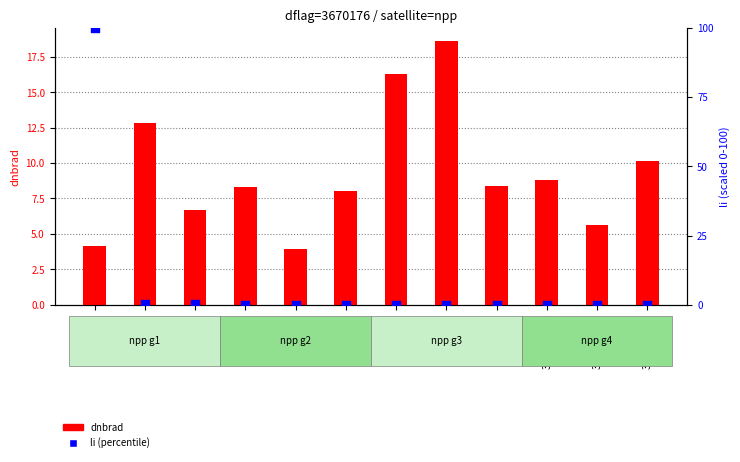

Which series has the largest Y range (max minus min)?

li (percentile)